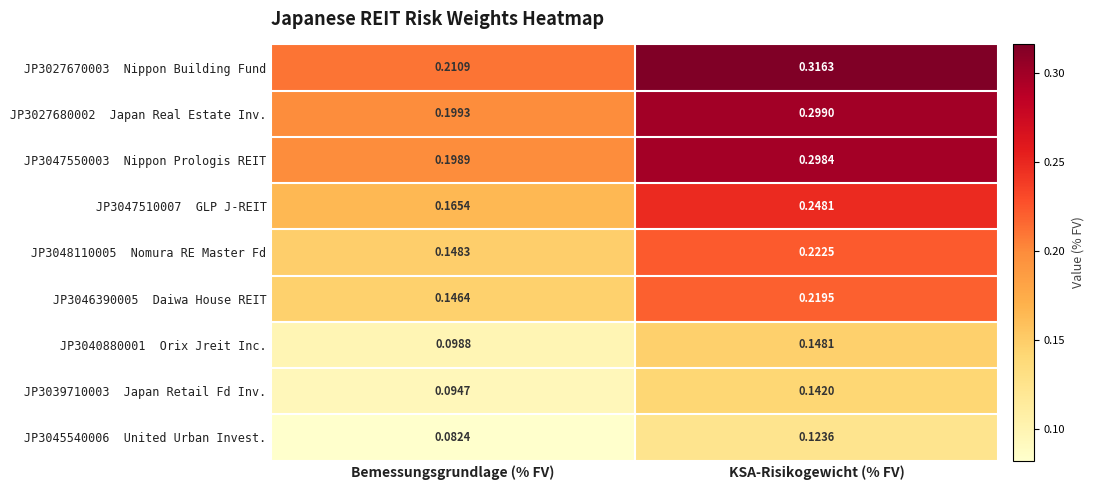

Which label corresponds to the smallest value in the chart?

Bemessungsgrundlage (% FV)